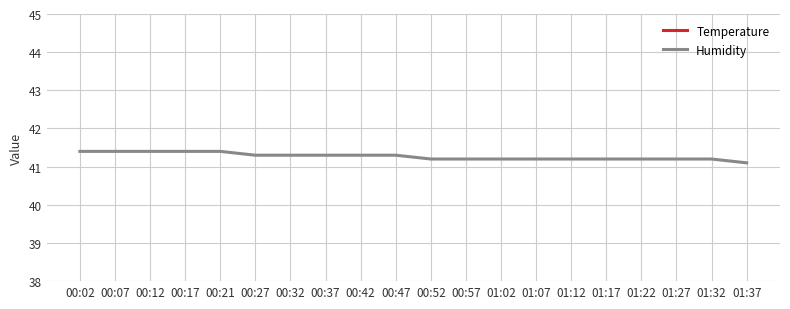

The Temperature series shows 14.4 at 00:07. True or false?

False